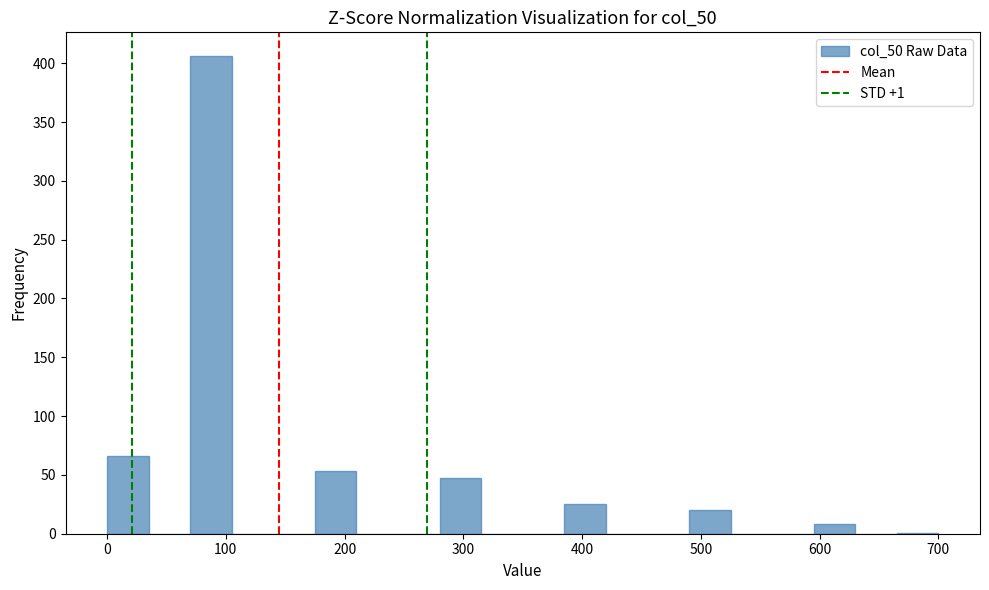

Around what value on the x-axis is the tallest bar? Give the approximate position of its centre, as read against the axis.

90